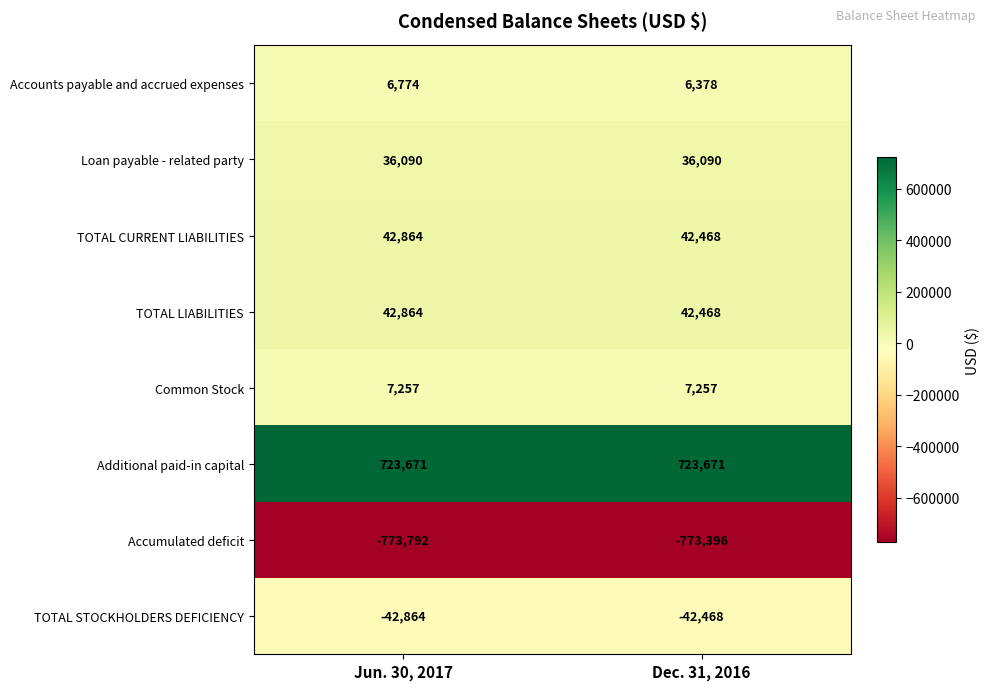

Which series has the largest total across all categories?

Additional paid-in capital